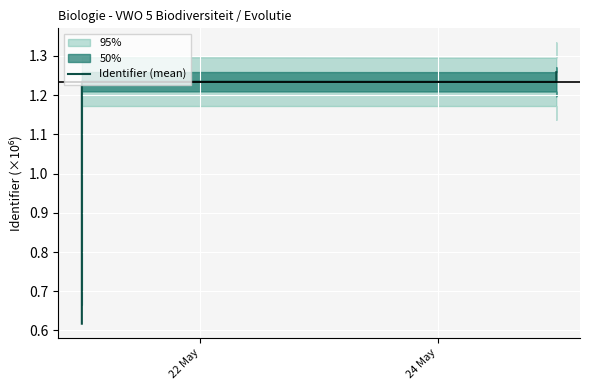

True or false: there are more than 2 points higher than both neighbors.

False